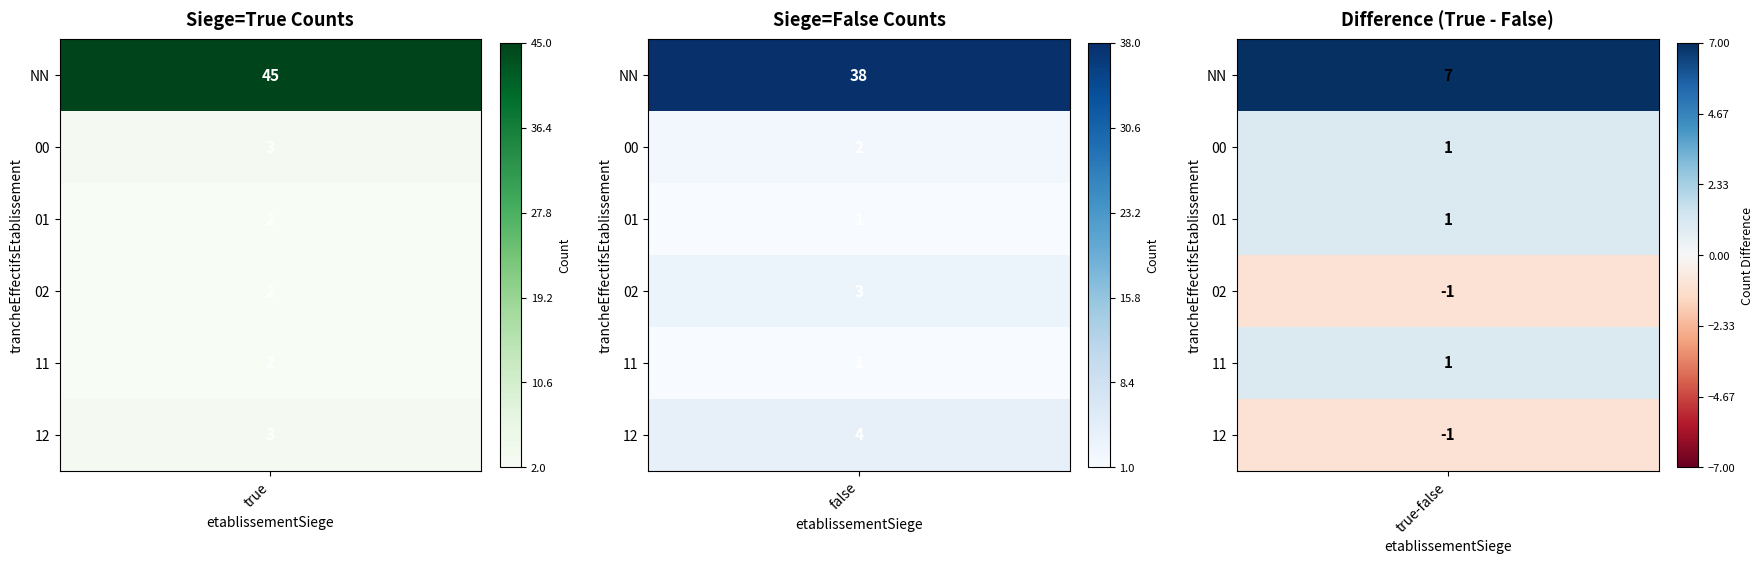

Which category has the highest value across all series?

true_NN